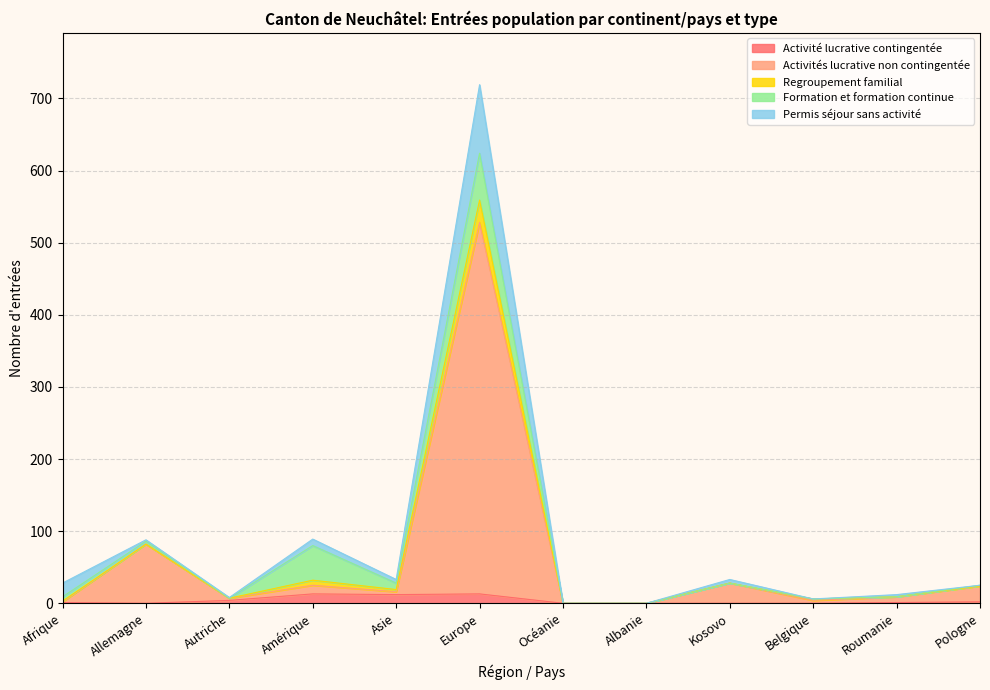

Is it true that Activité lucrative contingentée equals 0 at Belgique?

True